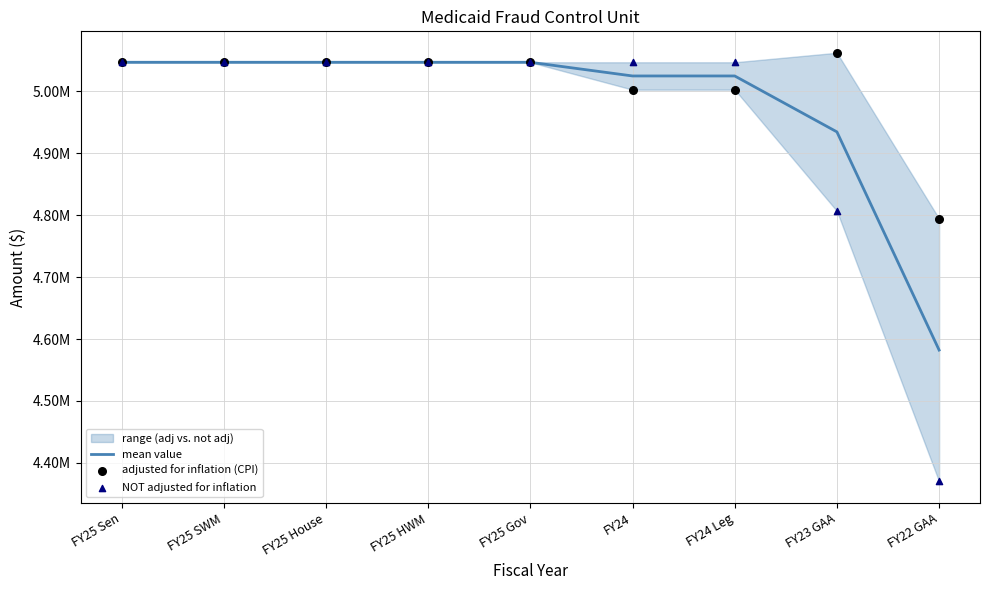

Which series reaches the minimum Y coordinate?

NOT adjusted for inflation